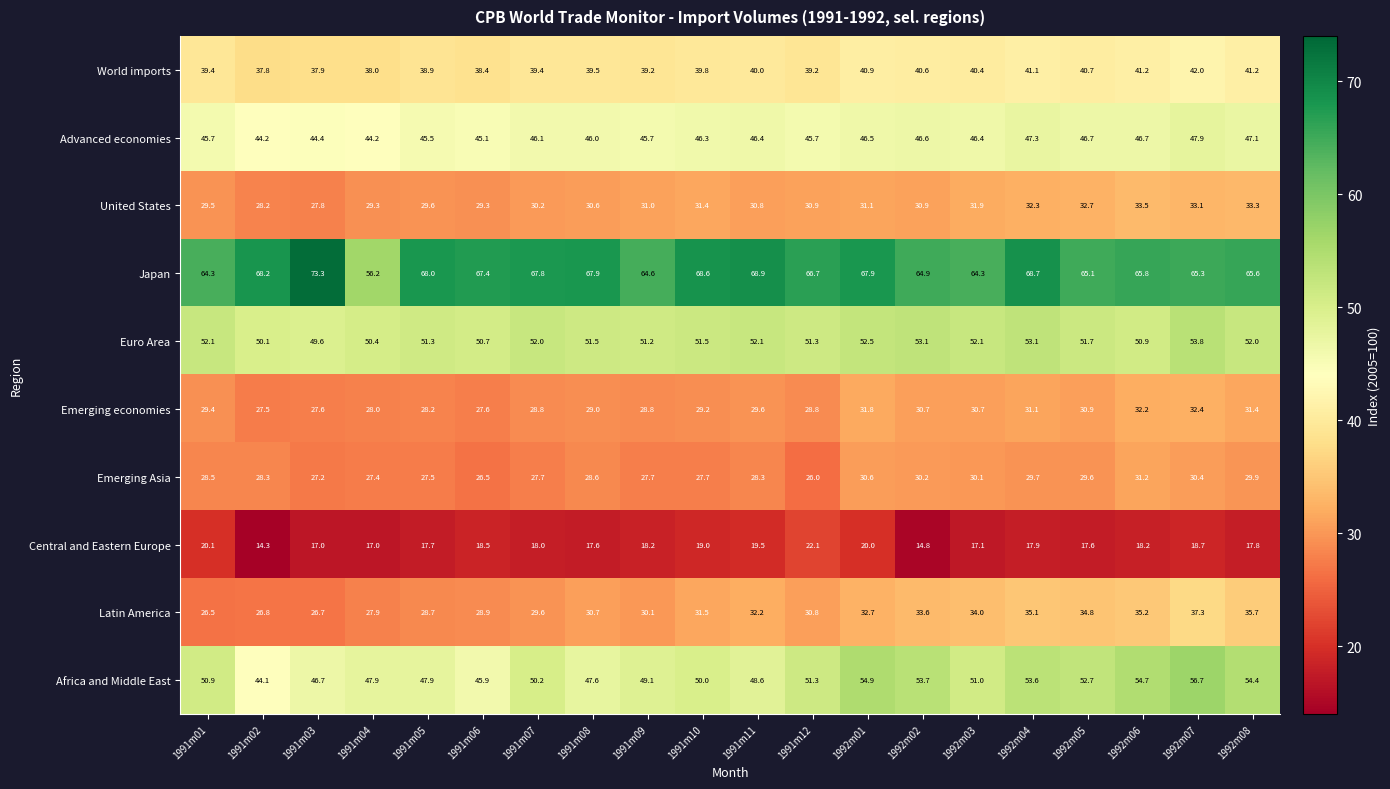

Is it true that World imports equals 39.2 at 1991m12?

True